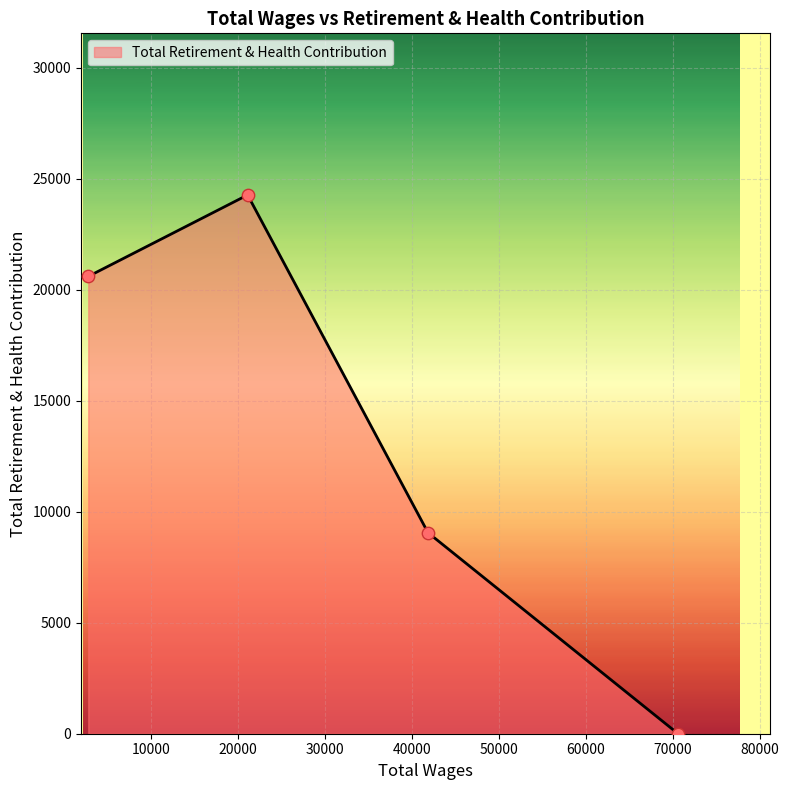

True or false: there are more than 0 points higher than both neighbors.

True